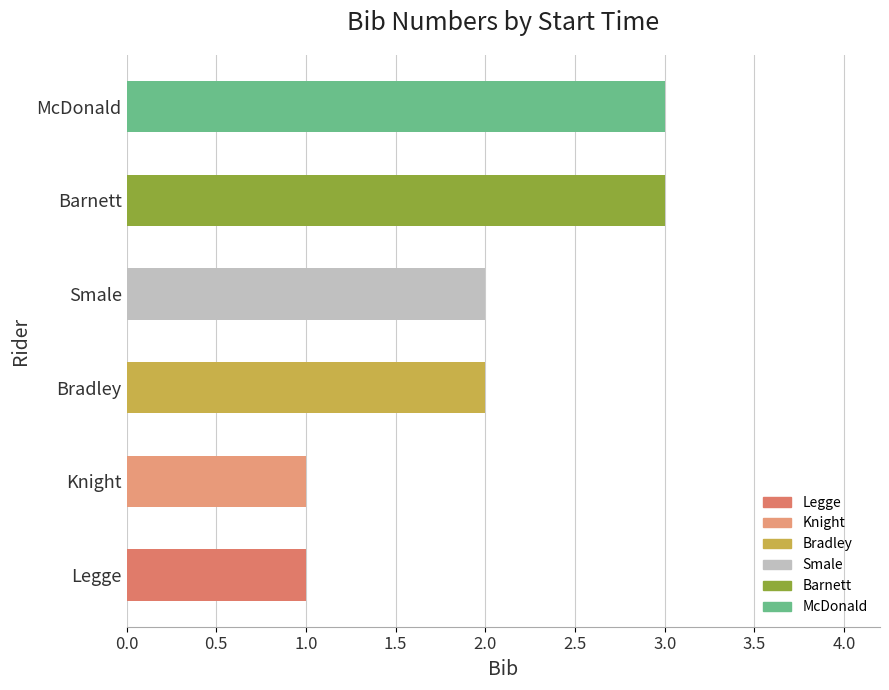

True or false: the data shows 3 at Barnett.

True